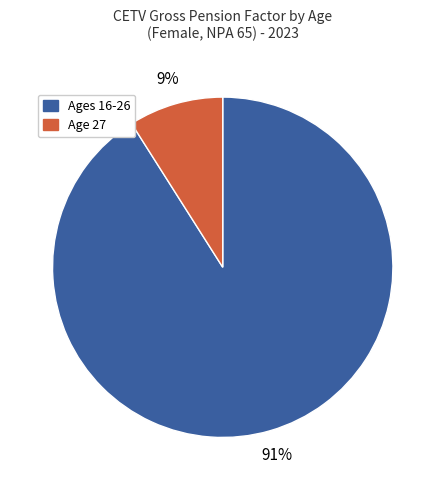

To the nearest percent, what is the average slice percentage?

50%